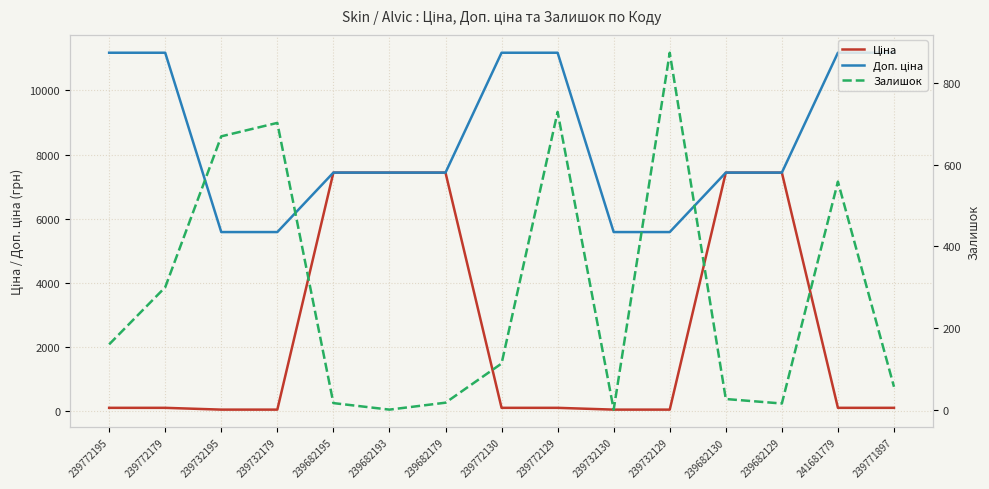

What is the sum of all Залишок values?

4240.0